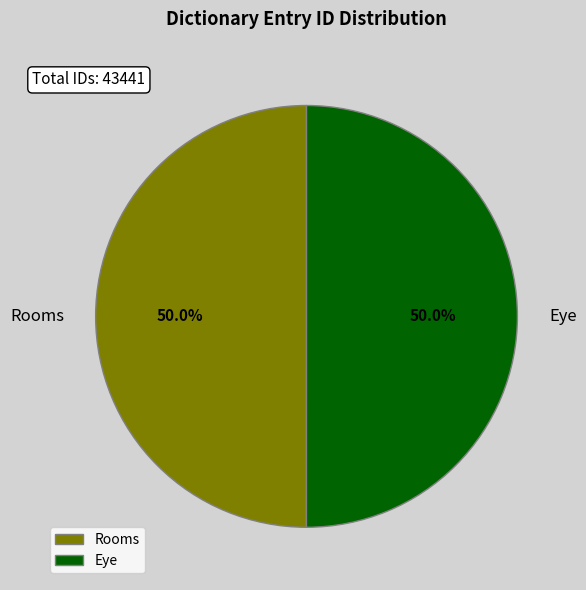

How much of the chart is everything except Rooms?

50.0%